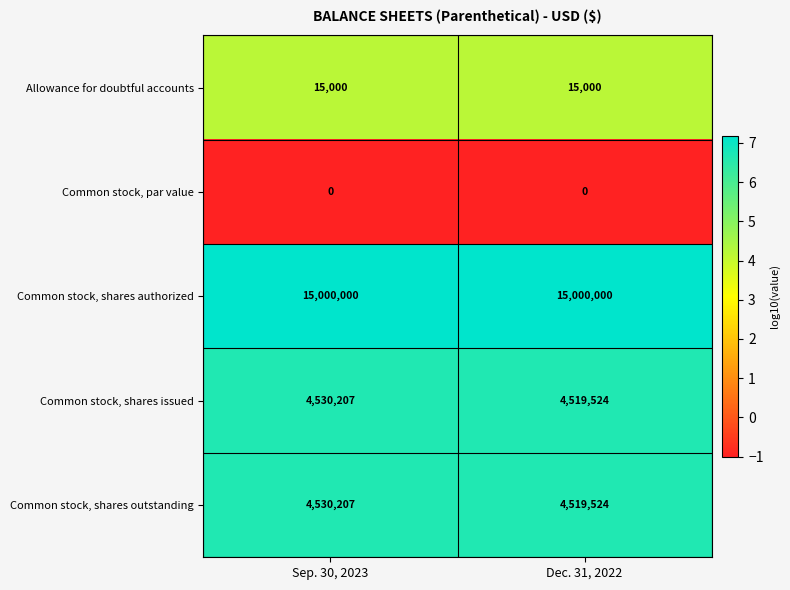

Rank the categories by Common stock, shares outstanding value from lowest to highest.

Dec. 31, 2022, Sep. 30, 2023